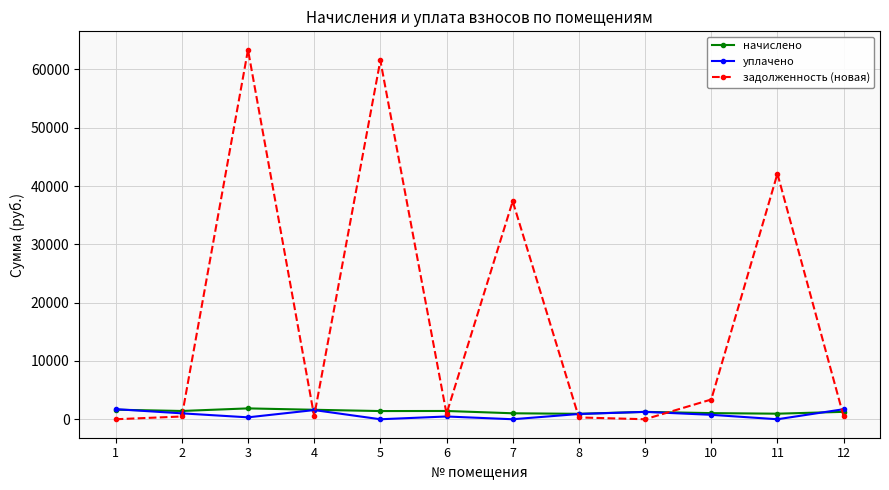

The уплачено series shows 473.6 at 6. True or false?

True